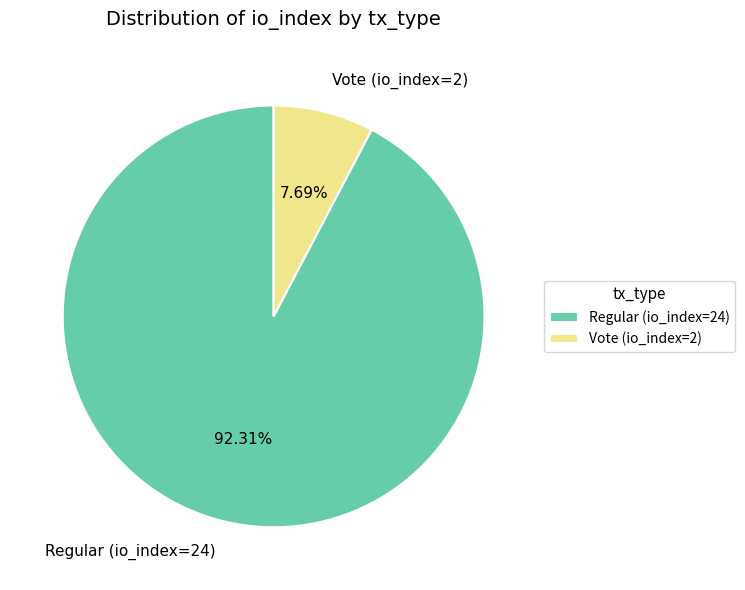

Which slice is the largest?

Regular (io_index=24)